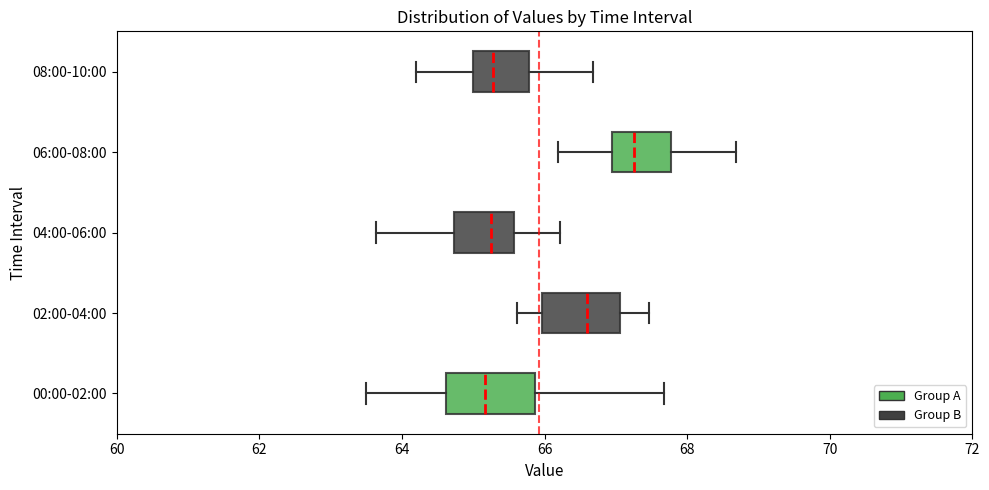

Reading bottom to top, read every box against the x-axis: the position of its median line, the range the box covers, and the ends of its whiskers. The values are not printed on the chart, so give them approximately, as read against the axis.

00:00-02:00: median 65.2, box 64.6 to 65.8, whiskers 63.6 to 67.6
02:00-04:00: median 66.6, box 66.0 to 67.0, whiskers 65.6 to 67.4
04:00-06:00: median 65.2, box 64.8 to 65.6, whiskers 63.6 to 66.2
06:00-08:00: median 67.2, box 67.0 to 67.8, whiskers 66.2 to 68.6
08:00-10:00: median 65.2, box 65.0 to 65.8, whiskers 64.2 to 66.6